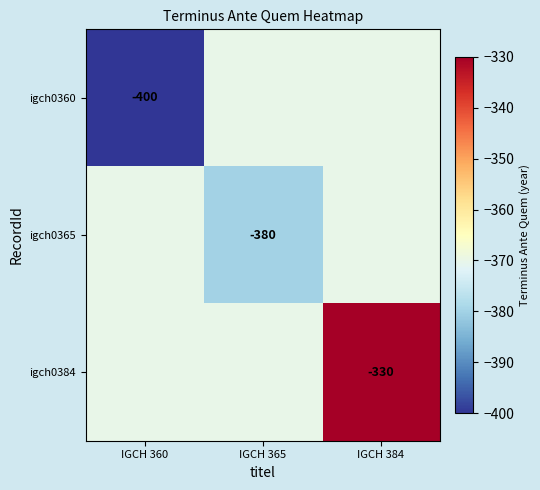

Which has a higher value, IGCH 384 or IGCH 360?

IGCH 384